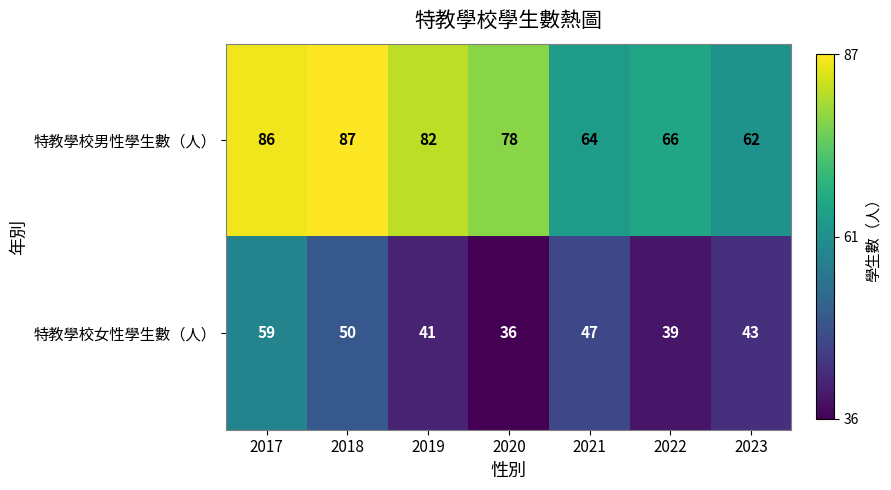

Reading left to right, what are all the values shown in this chart?

特教學校男性學生數（人）: 86	87	82	78	64	66	62
特教學校女性學生數（人）: 59	50	41	36	47	39	43